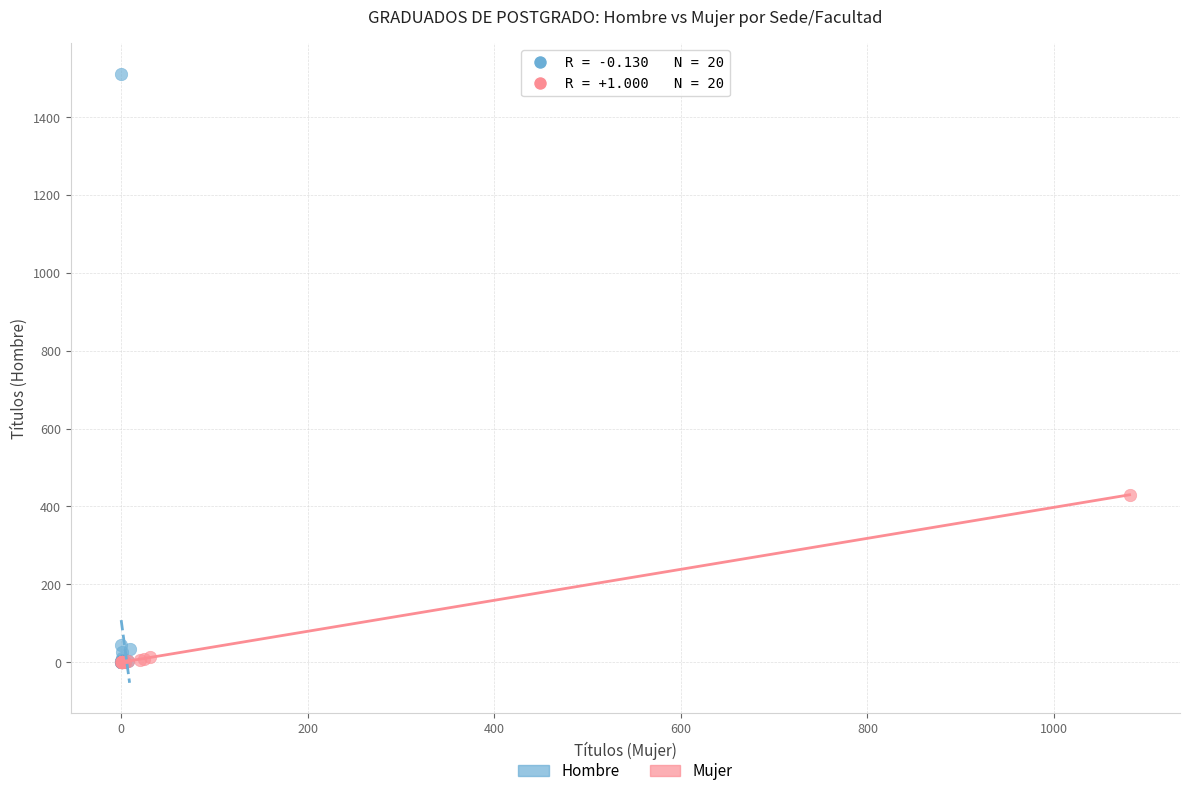

Which series has the widest spread of Y values?

Hombre